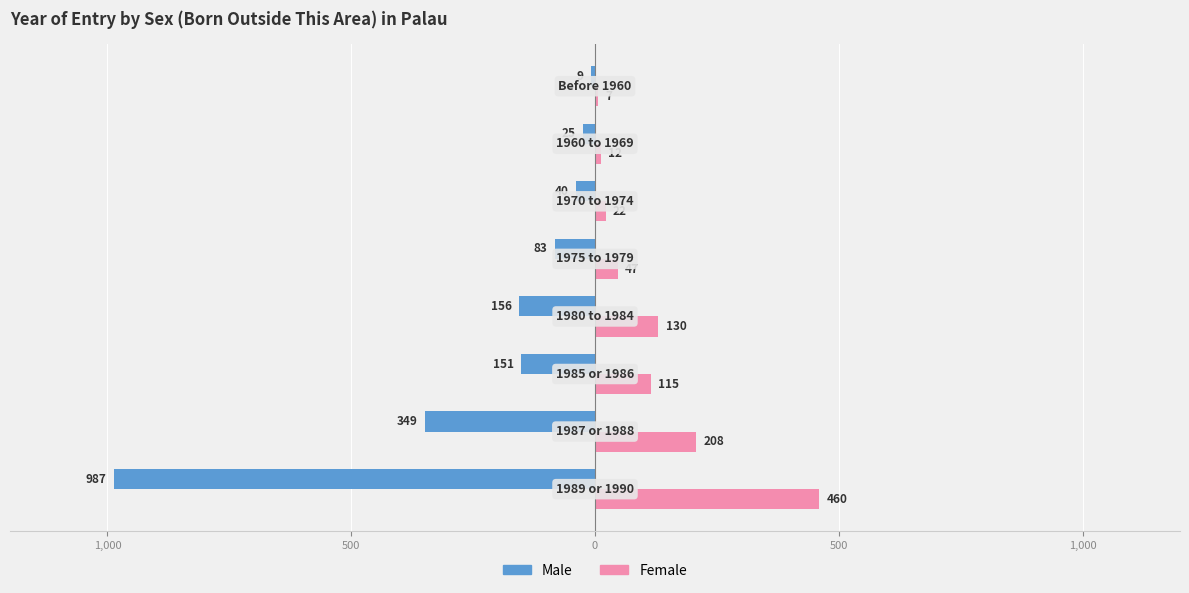

What are all the series names shown in the legend?

Male, Female